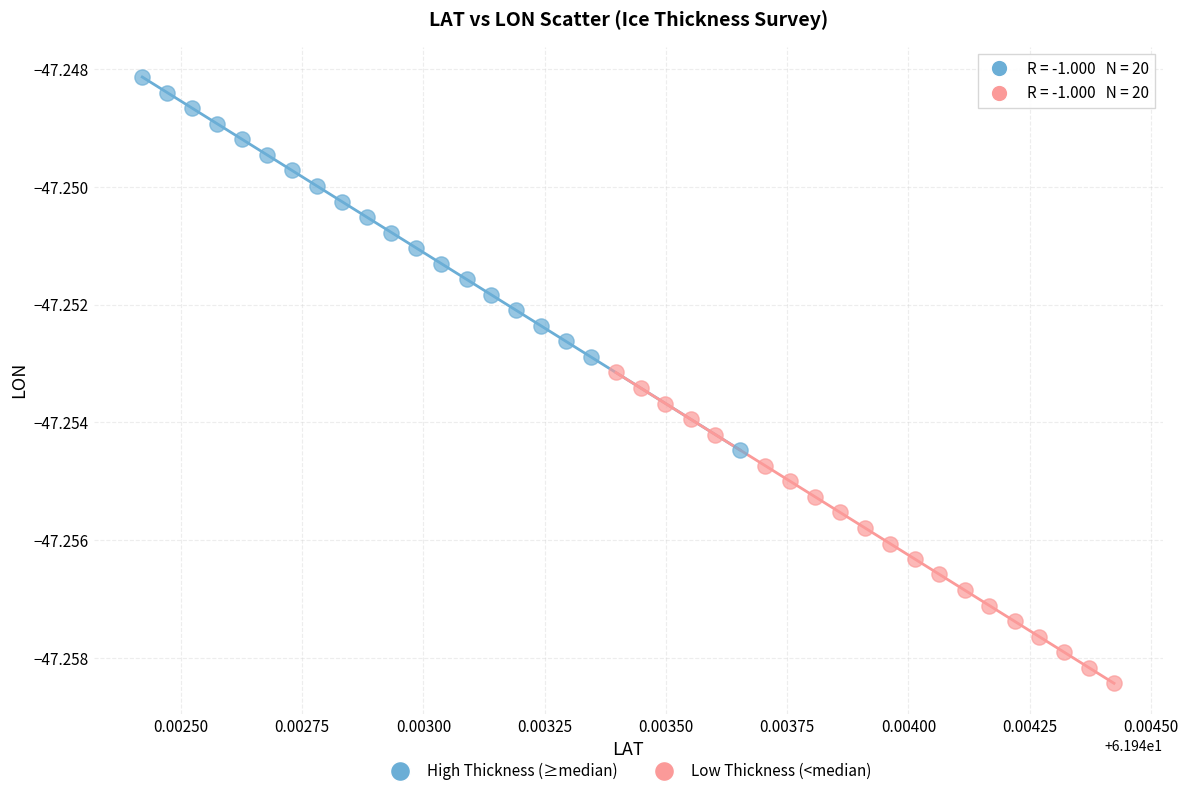

Which series contains the lowest Y value?

Low Thickness (<median)